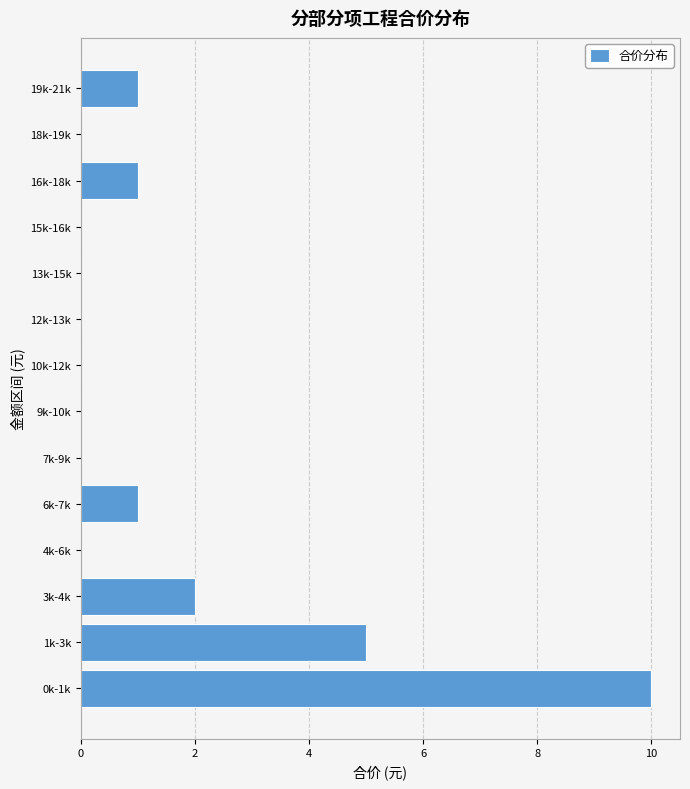

Reading bottom to top, transcribe all the data shown in this chart.

0k-1k=10	1k-3k=5	3k-4k=2	4k-6k=0	6k-7k=1	7k-9k=0	9k-10k=0	10k-12k=0	12k-13k=0	13k-15k=0	15k-16k=0	16k-18k=1	18k-19k=0	19k-21k=1